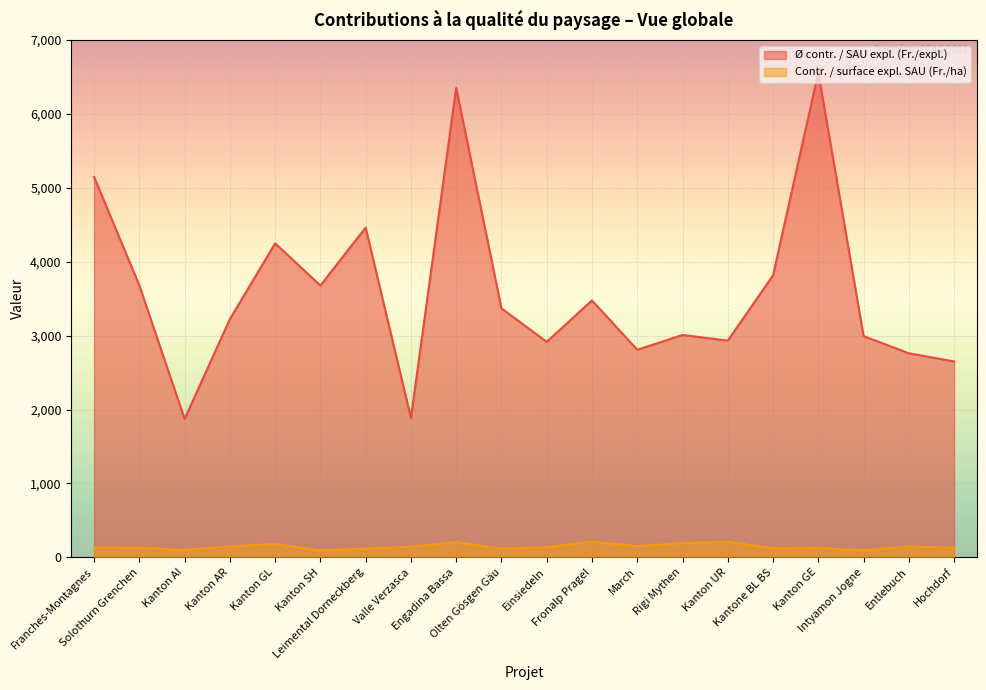

True or false: Ø contr. / SAU expl. (Fr./expl.) and Contr. / surface expl. SAU (Fr./ha) intersect in this chart.

False